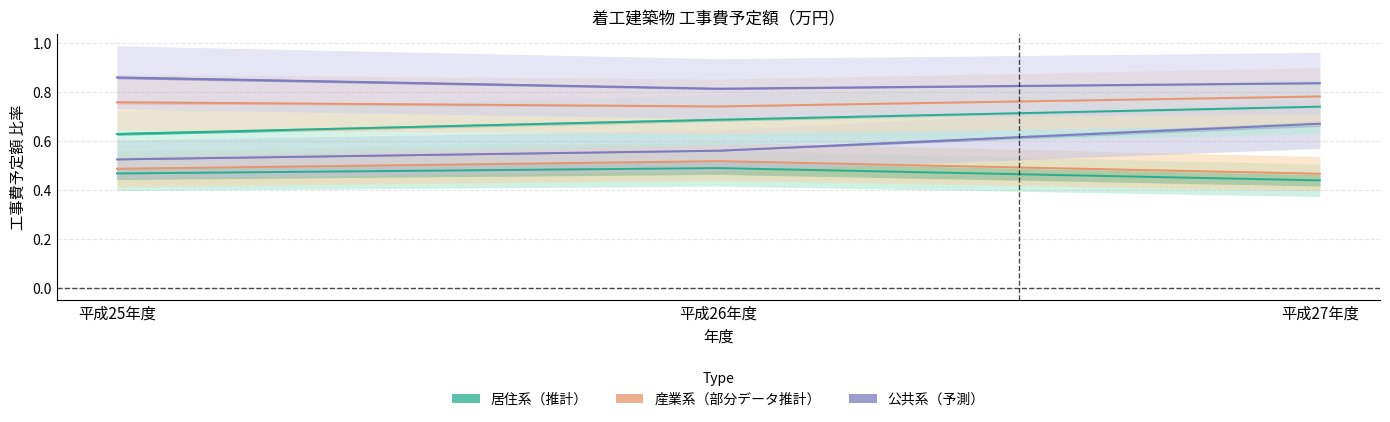

The 居住専用住宅 series shows 0.8 at 平成26年度. True or false?

False